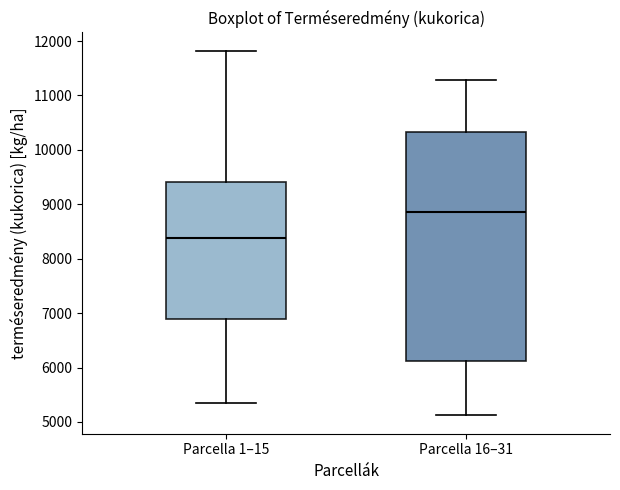

Where is the lower edge of the box for Parcella 1–15 on the y-axis? The values are not printed on the chart, so give them approximately, as read against the axis.

6900